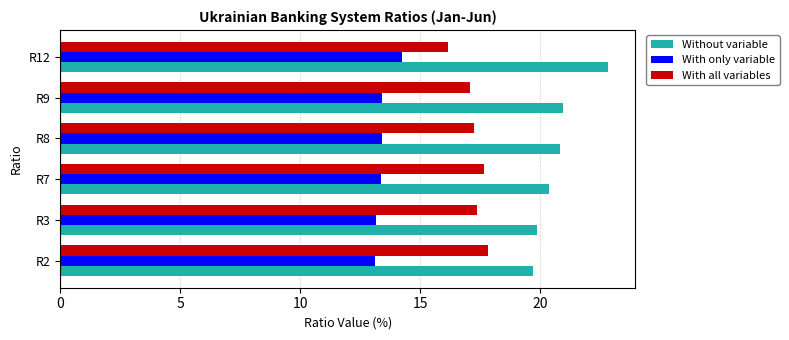

What is the greatest value displayed?

22.8